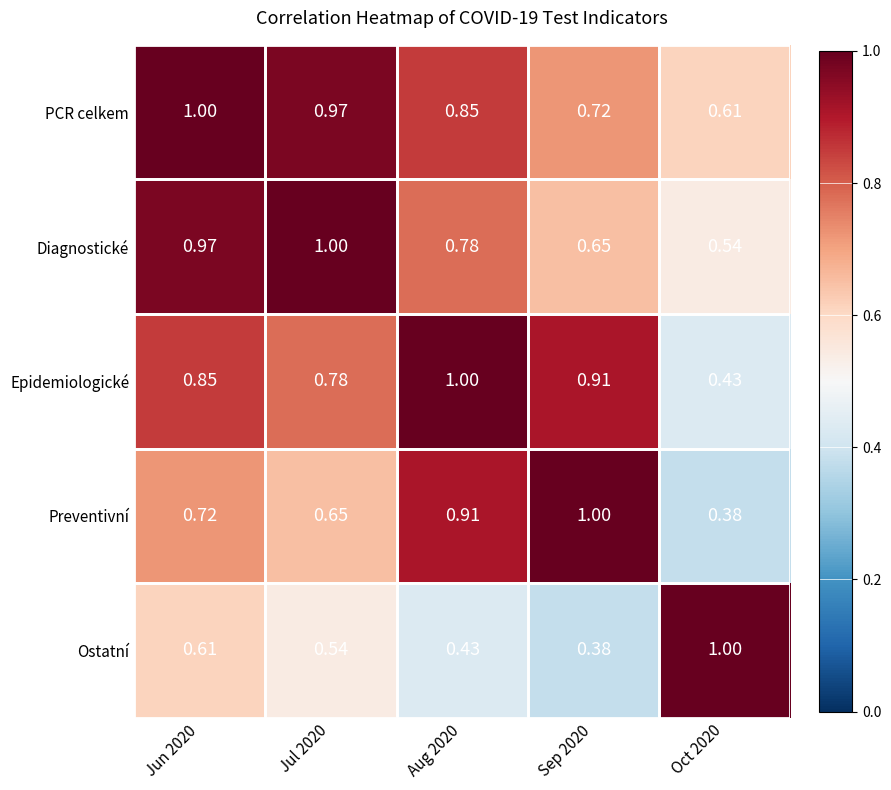

What is the total value across all series at Sep 2020?

3.7